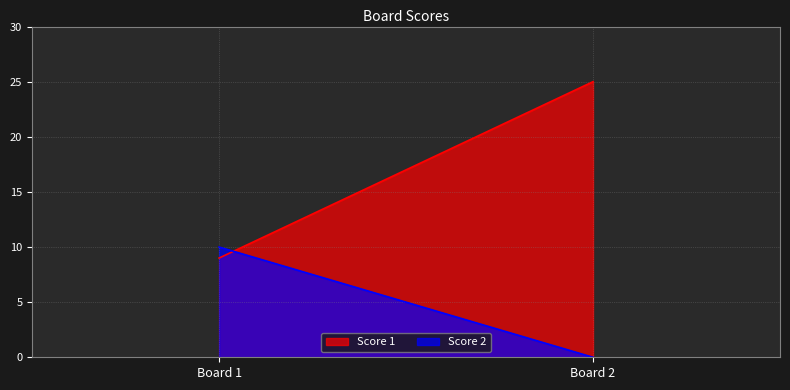

True or false: Score 1 has a value of 25 at 2.

True